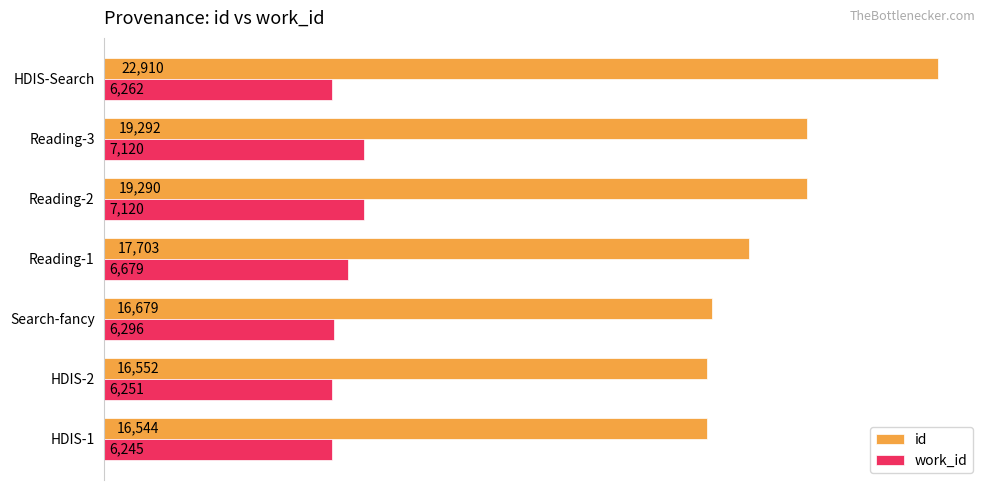

What is the difference between the highest and lowest values at Reading-1?

11024